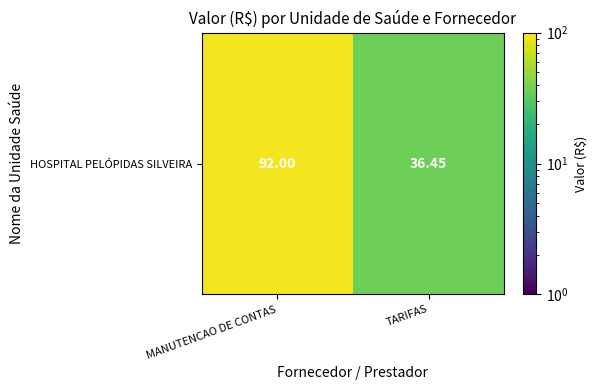

What is the approximate value at TARIFAS?

36.5